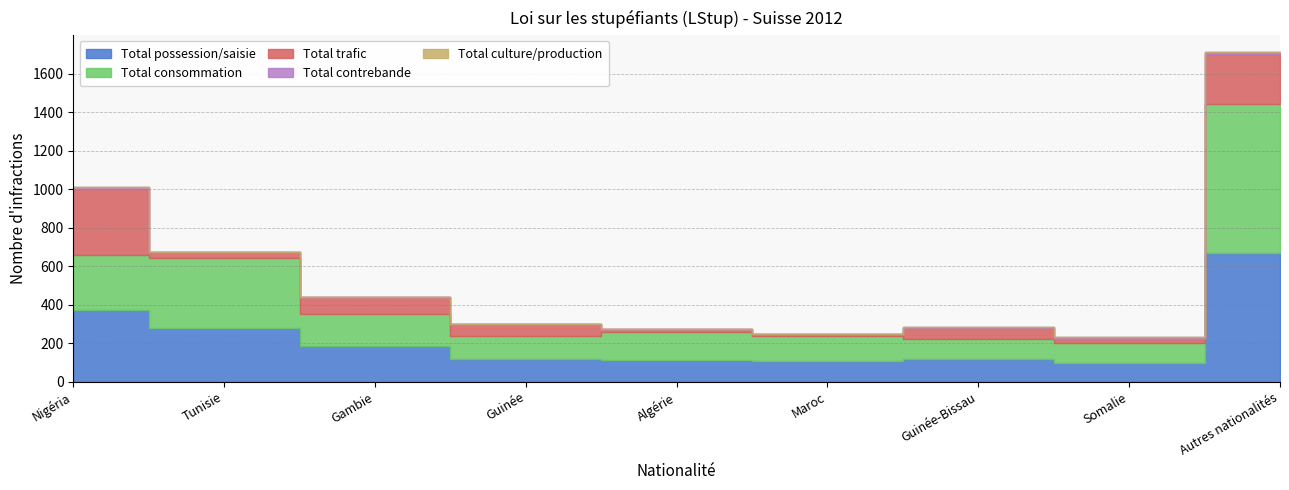

Rank the series by their maximum value, from lowest to highest.

Total culture/production, Total contrebande, Total trafic, Total possession/saisie, Total consommation